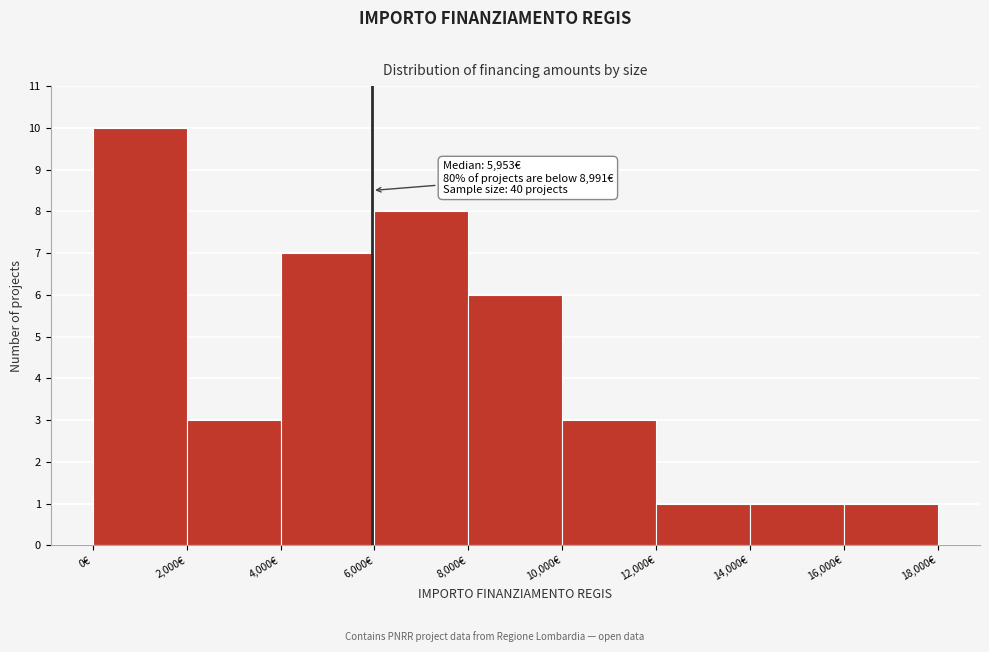

Over which range of the x-axis is the bar tallest?

0 to 2000